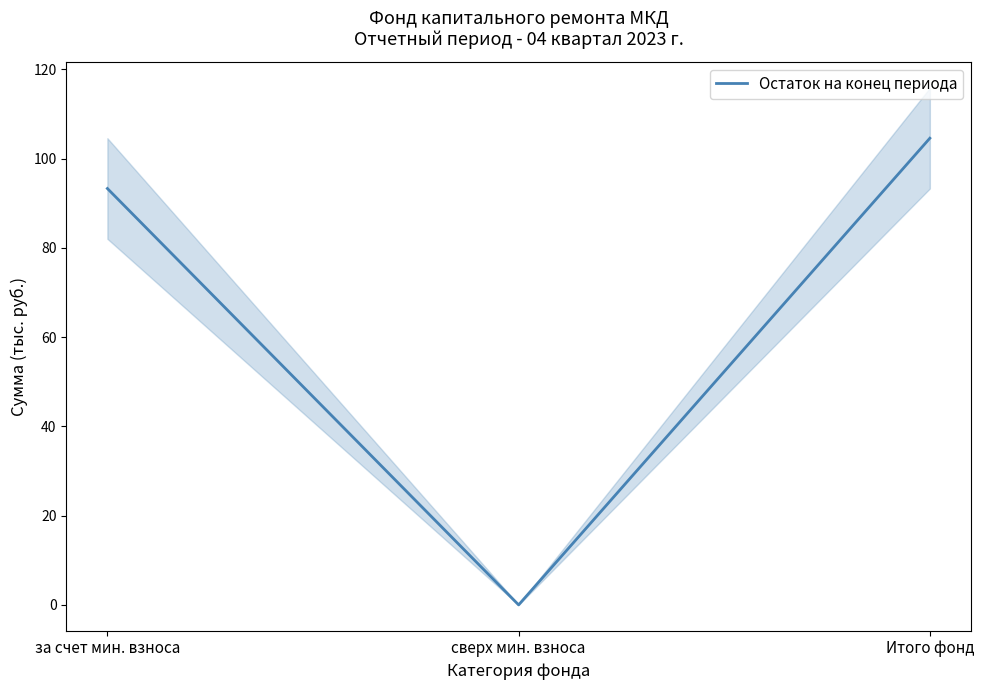

What is the label of the 1st point from the left?

за счет мин. взноса